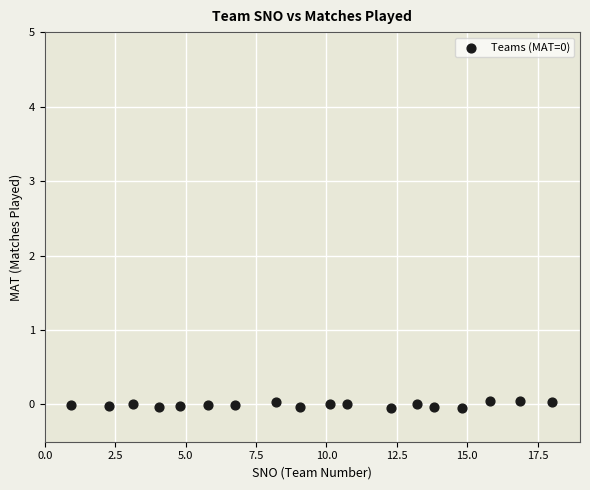

What is the range of X values (max minus min)?

17.1